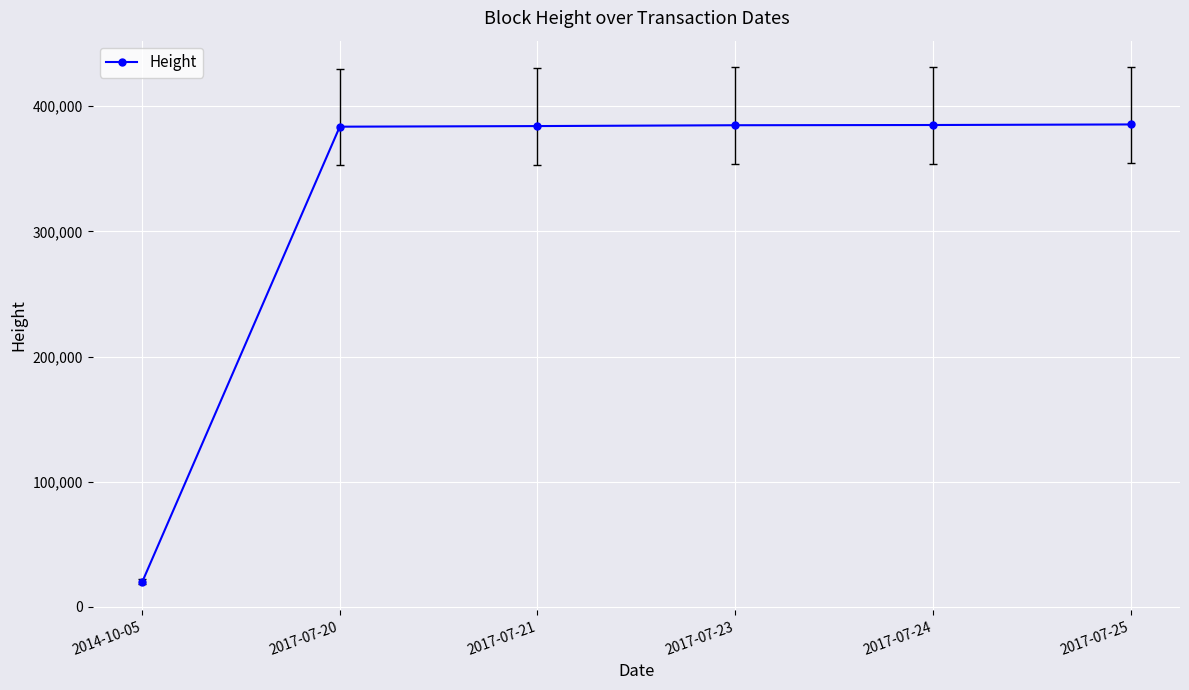

What is the label of the 5th point from the right?

2017-07-20